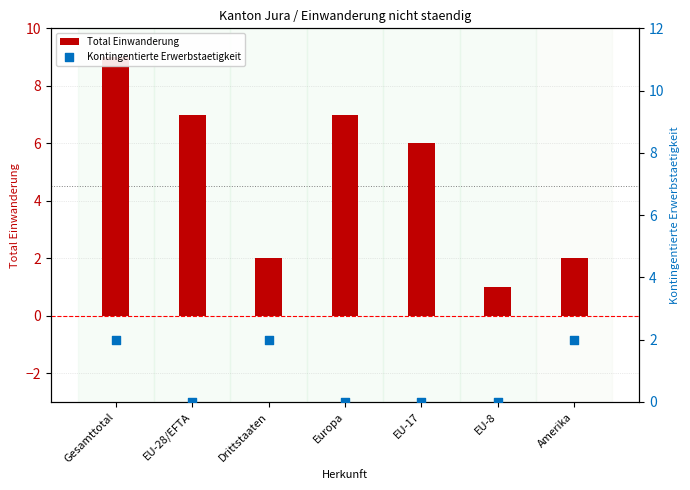

What is the total value across all series at EU-17?

6